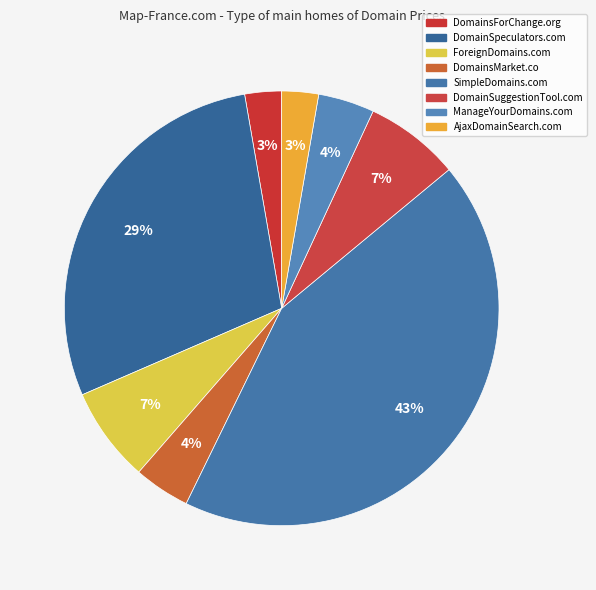

Does ForeignDomains.com represent more than half of the total?

No